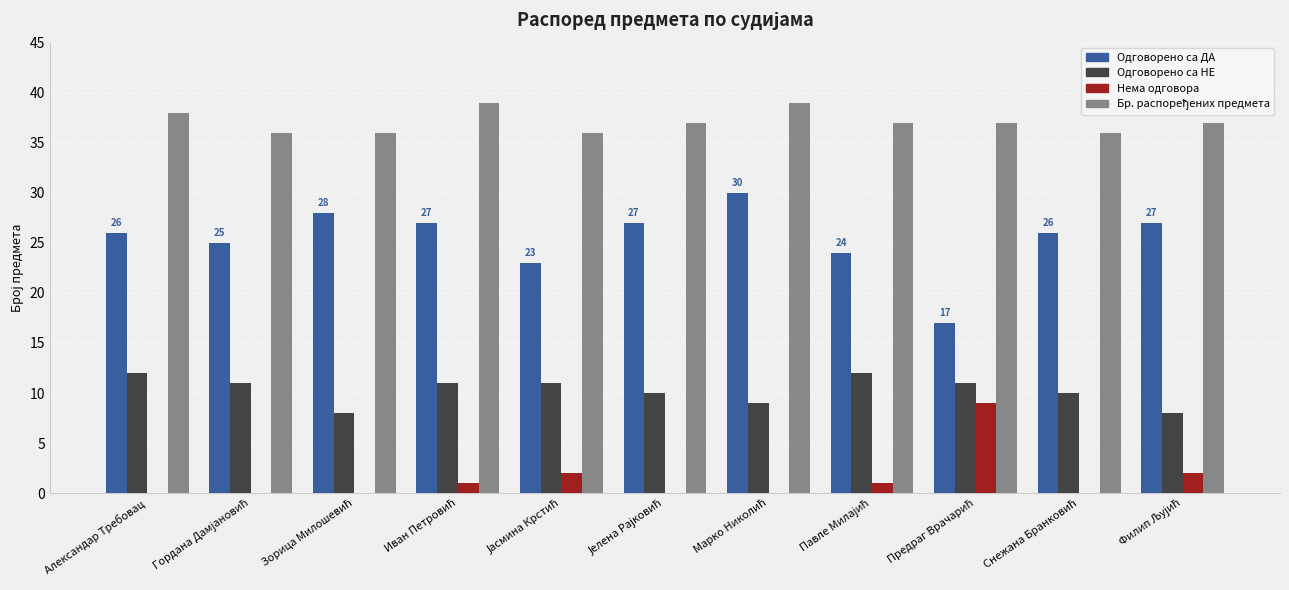

What is the sum of all Нема одговора values?

15